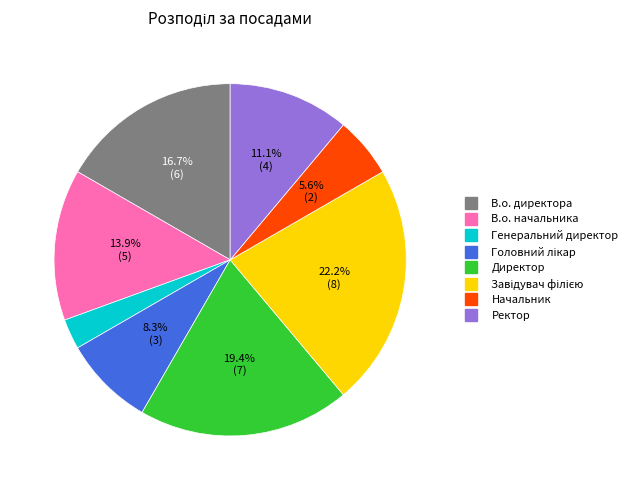

Does any single category account for the majority?

No